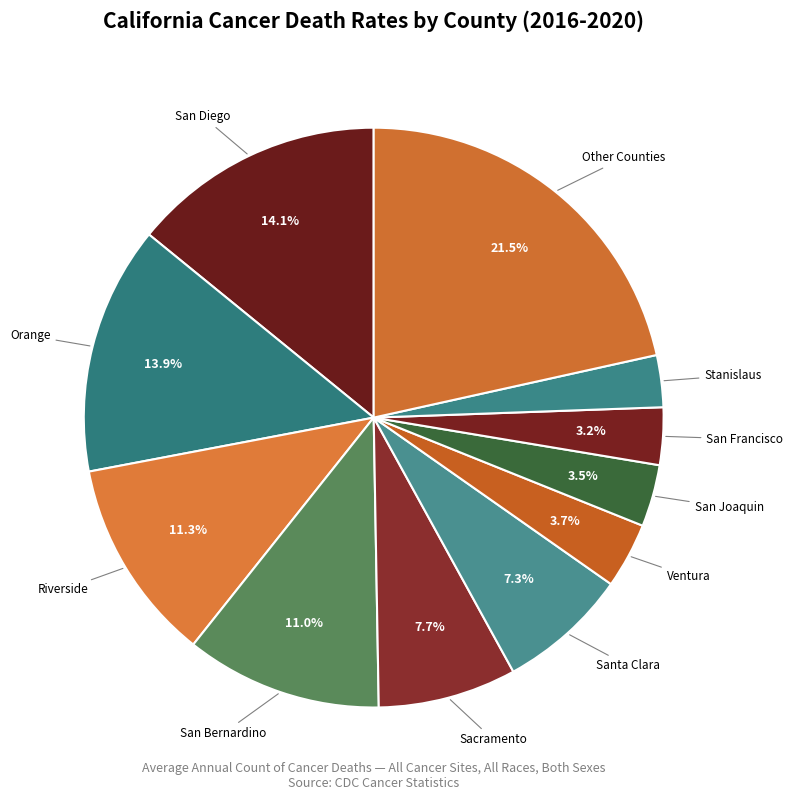

Is Ventura the majority of the pie?

No